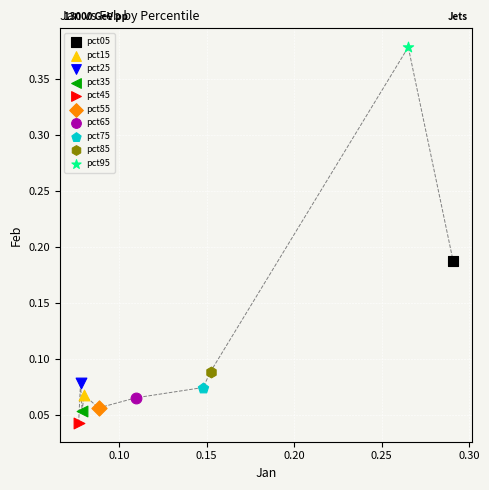

Which series reaches the maximum Y coordinate?

pct95